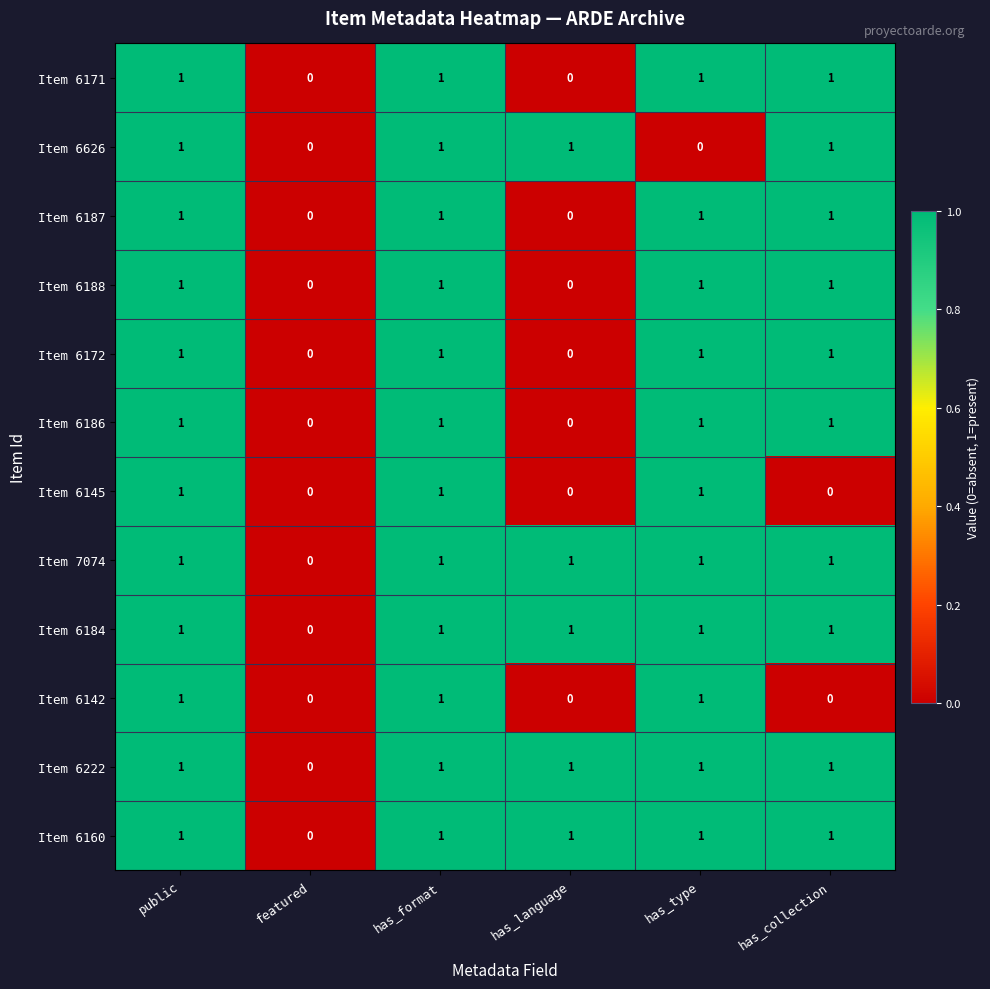

Count the Item 6187 values in the range 0 to 1.

6